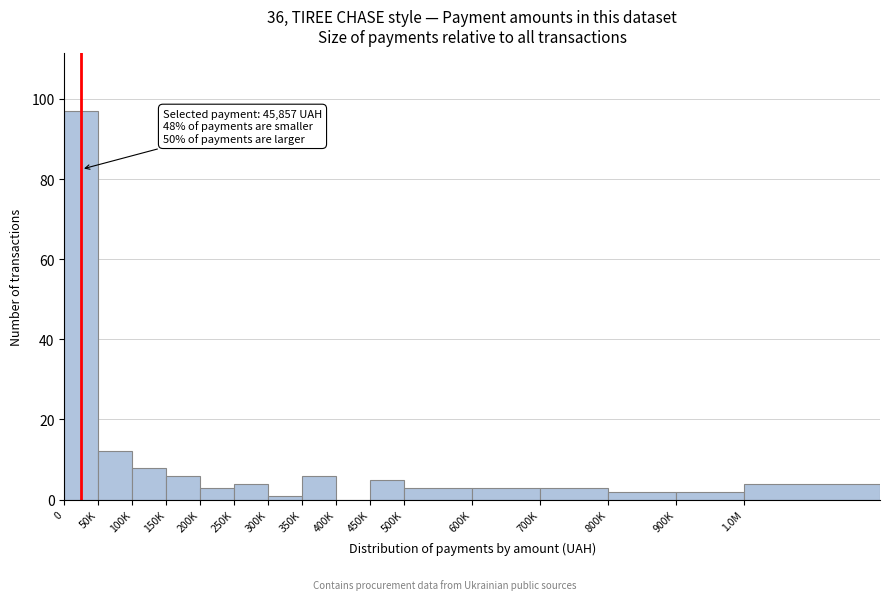

Reading left to right, transcribe all the data shown in this chart.

0=97	50K=12	100K=8	150K=6	200K=3	250K=4	300K=1	350K=6	400K=0	450K=5	500K=3	600K=3	700K=3	800K=2	900K=2	1.0M=4